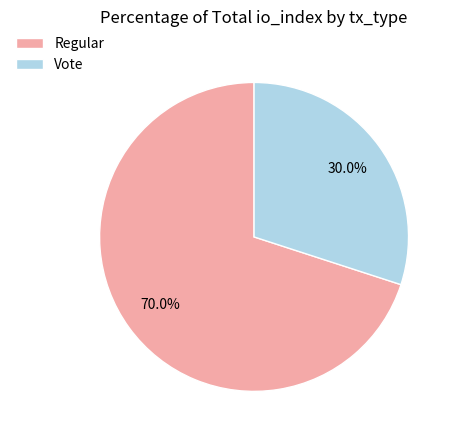

To the nearest percent, what is the combined percentage of Regular and Vote?

100%